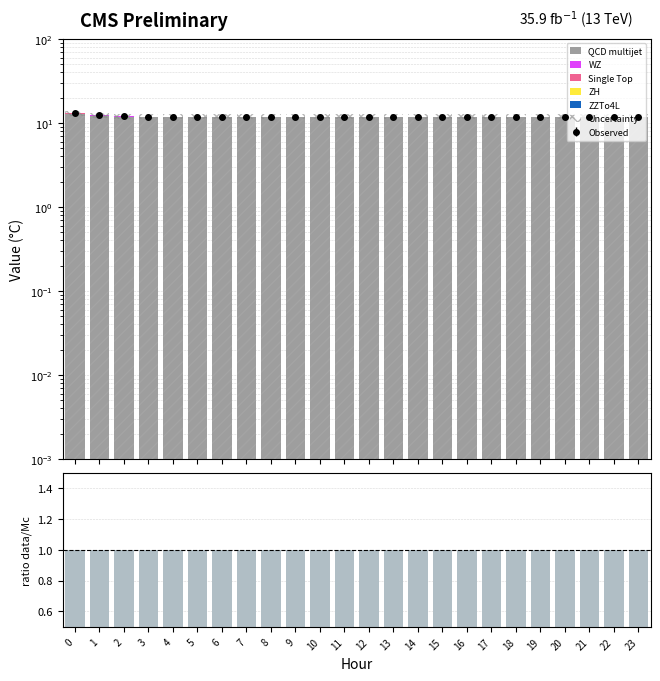

The ZZTo4L series shows 0.0 at 10. True or false?

True